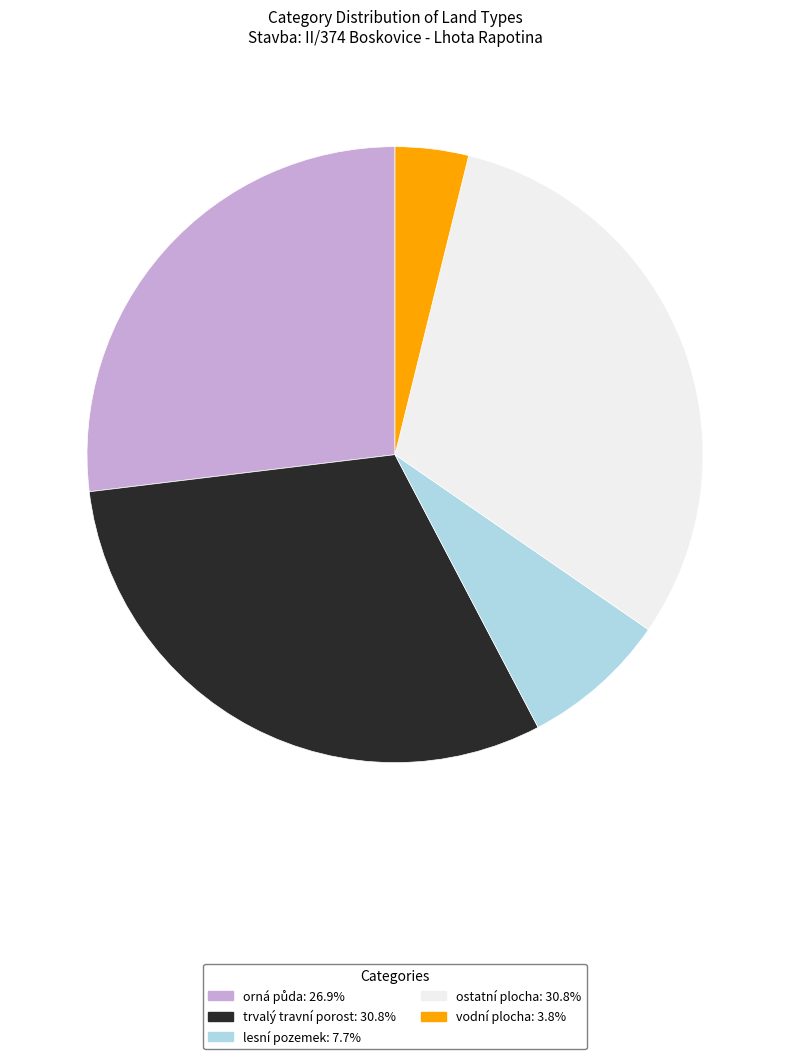

Is the sum of ostatní plocha: 30.8% and vodní plocha: 3.8% greater than half?

No